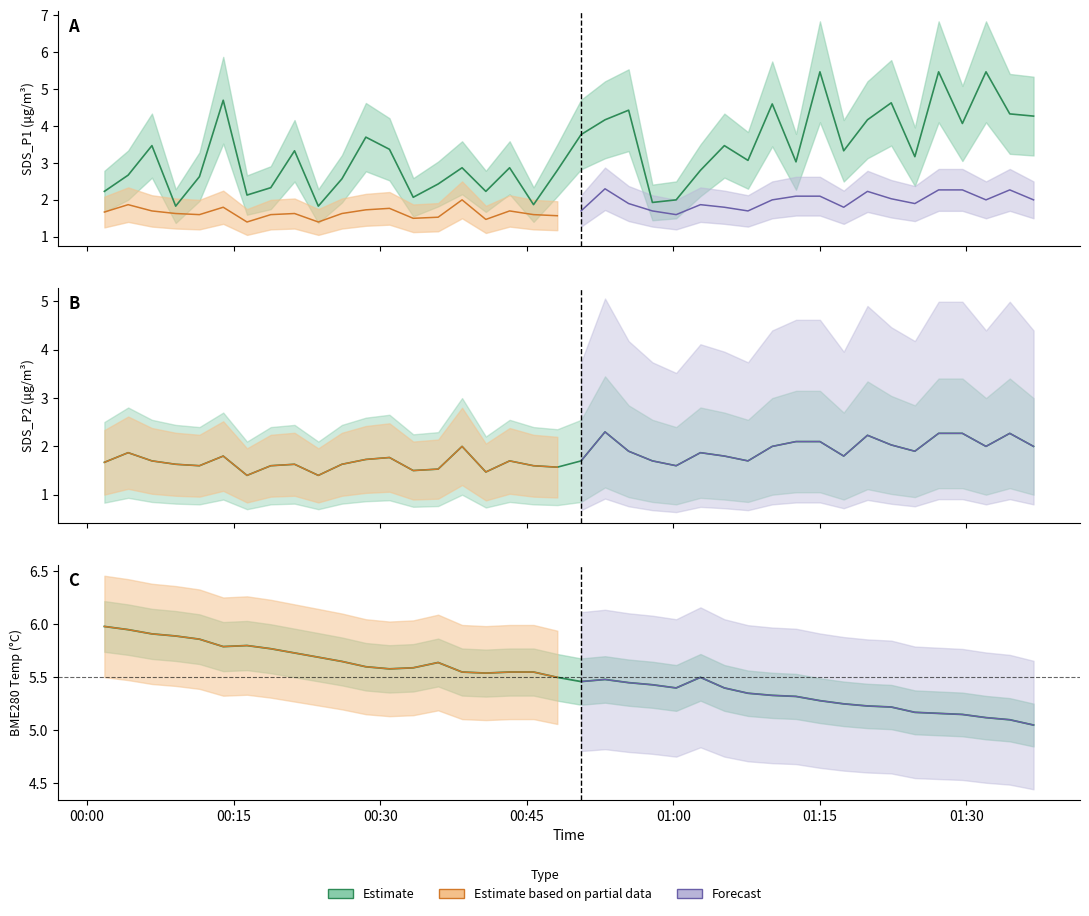

Which category has the highest value in the SDS_P2 series?

2024/03/27 00:53:01